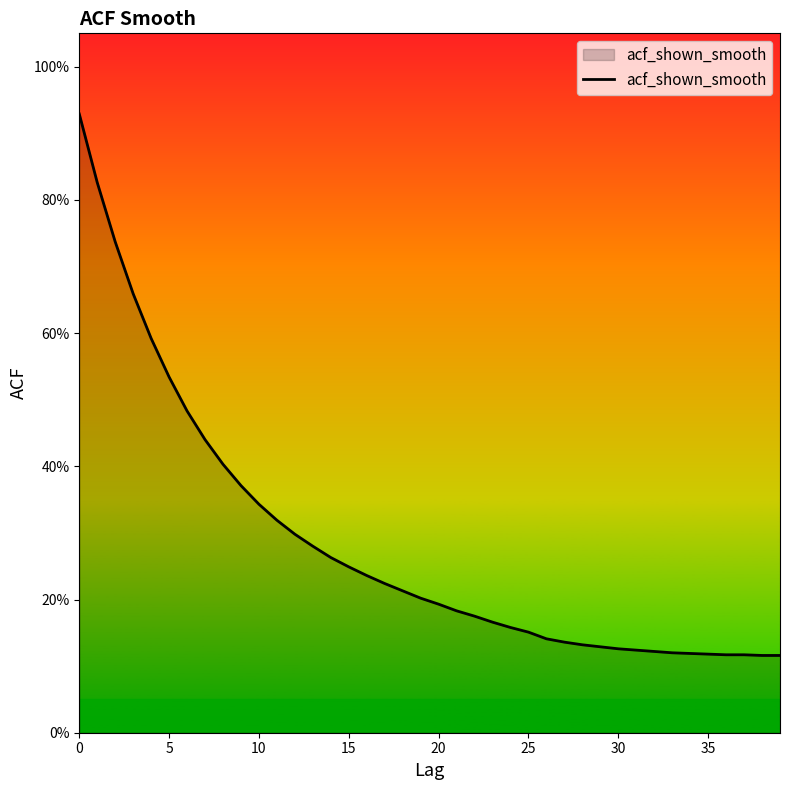

What is the label of the 22nd point from the left?

21